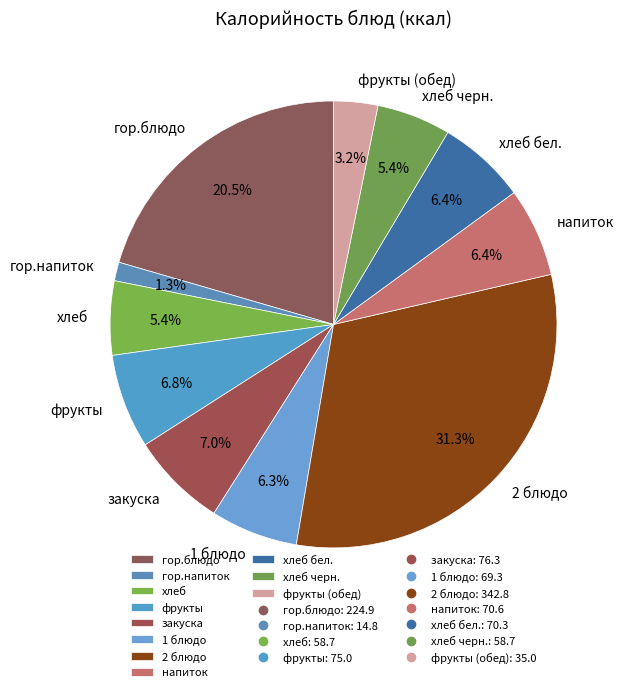

What portion of the pie excludes закуска?

93.0%